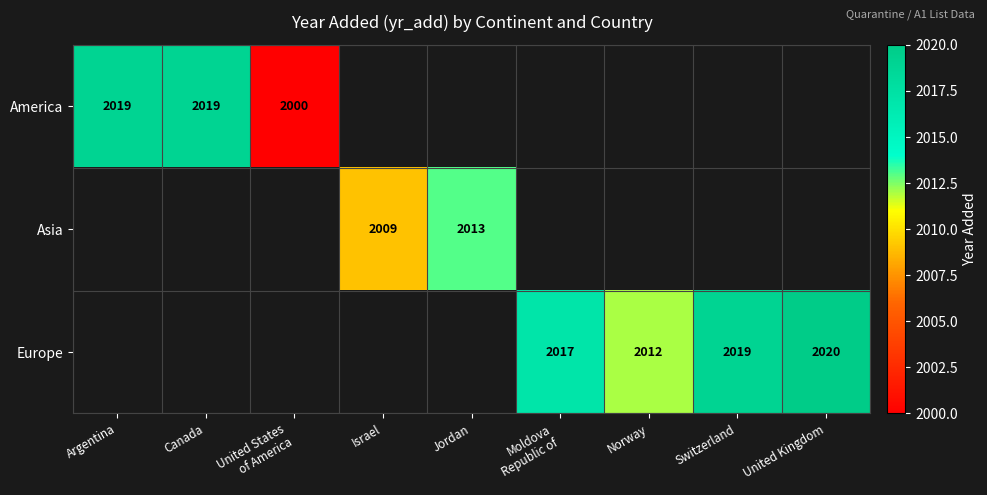

Which has a higher value, Jordan or United Kingdom?

United Kingdom